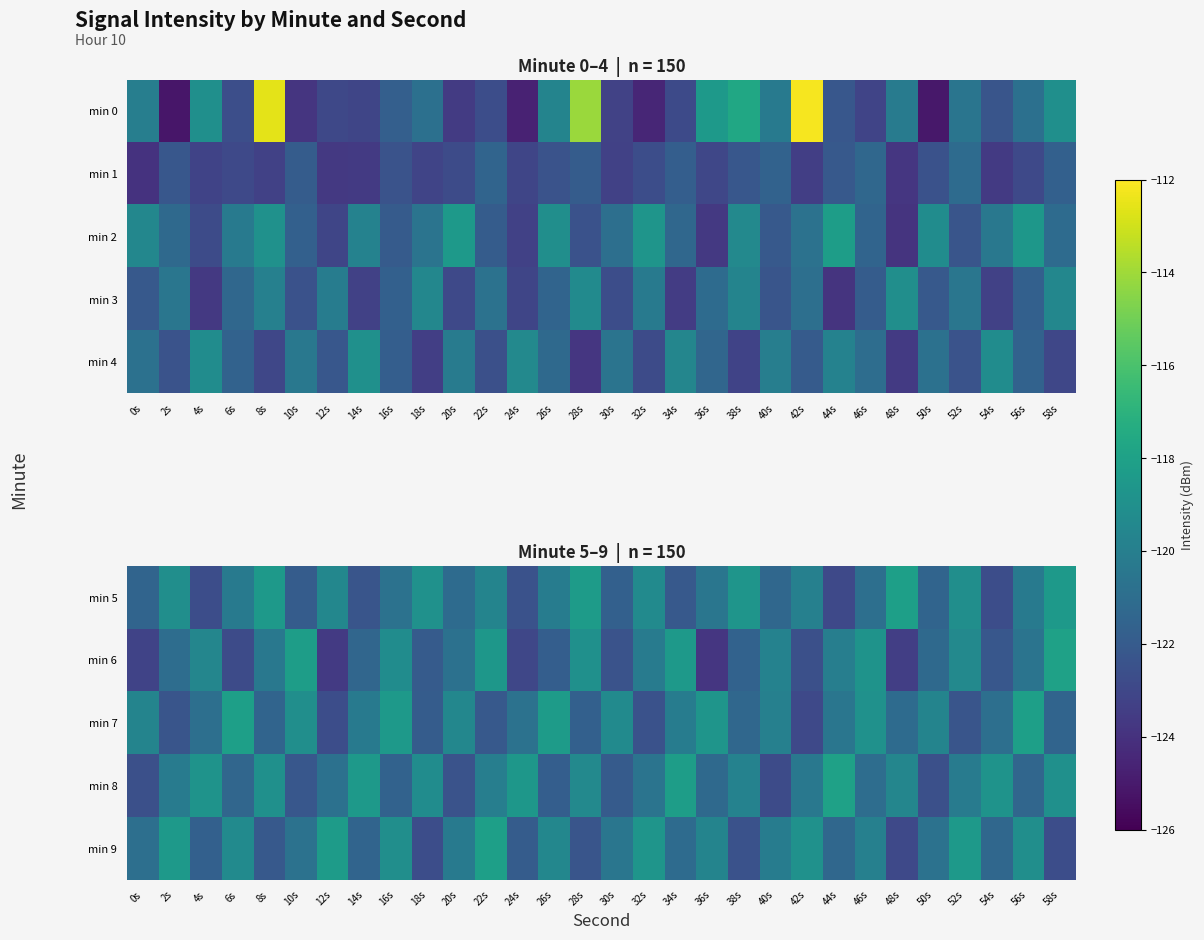

Where is min 9 nearest to the value -120?

40s